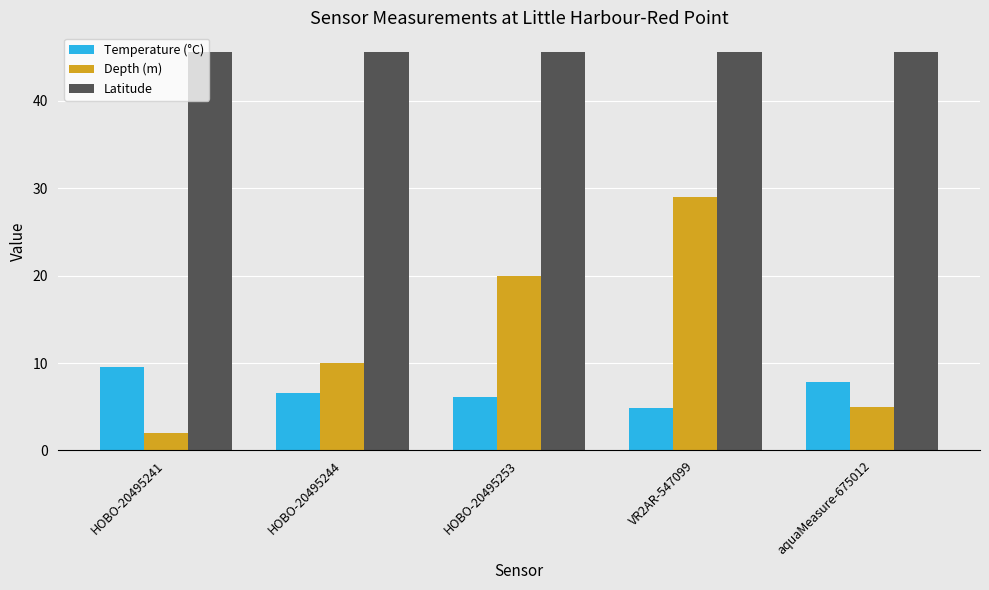

List the series in order of their overall mean, lowest first.

Temperature (°C), Depth (m), Latitude